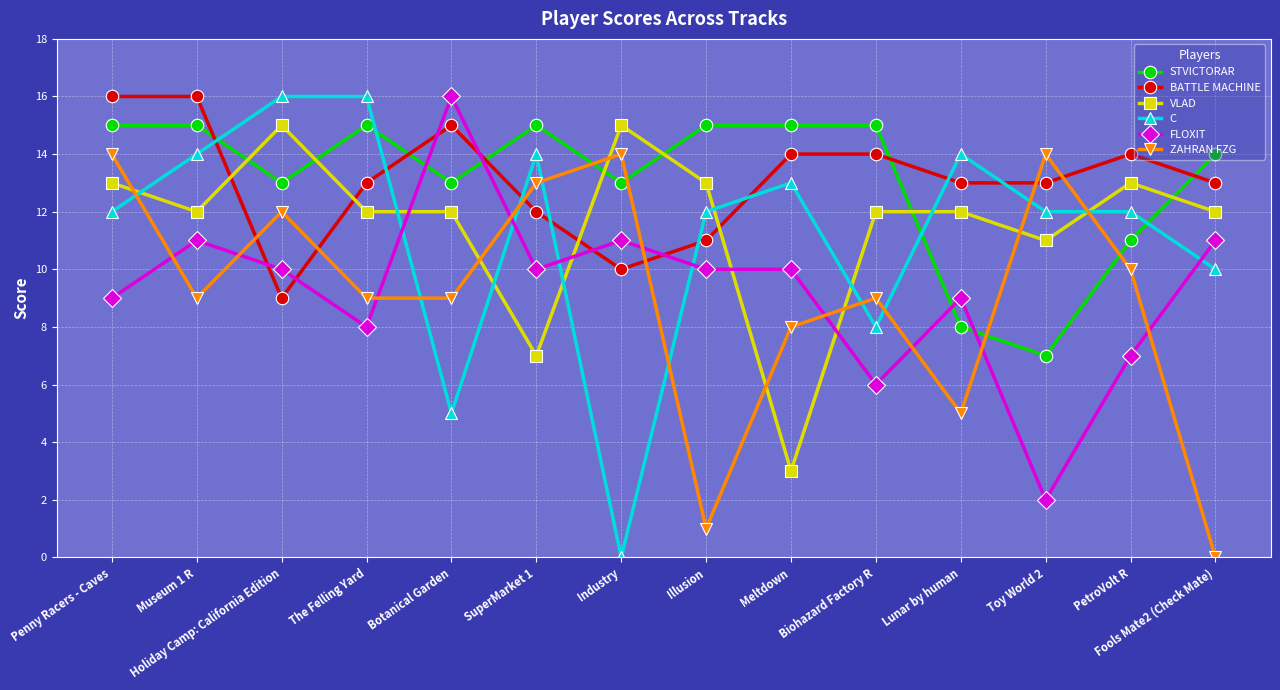

What is the label of the 3rd point from the left?

Holiday Camp: California Edition